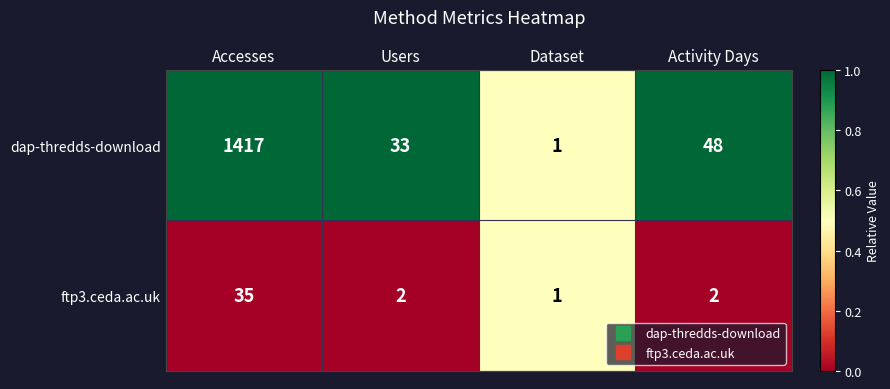

What value does the ftp3.ceda.ac.uk series have at Accesses, to the nearest 5?

35